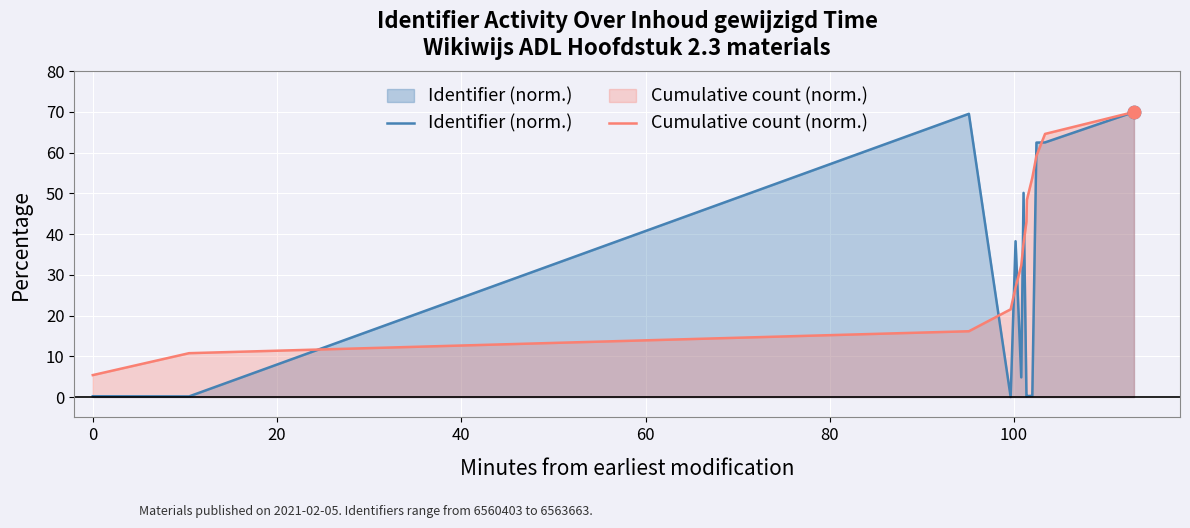

Which series has the widest spread of Y values?

Identifier (norm.)